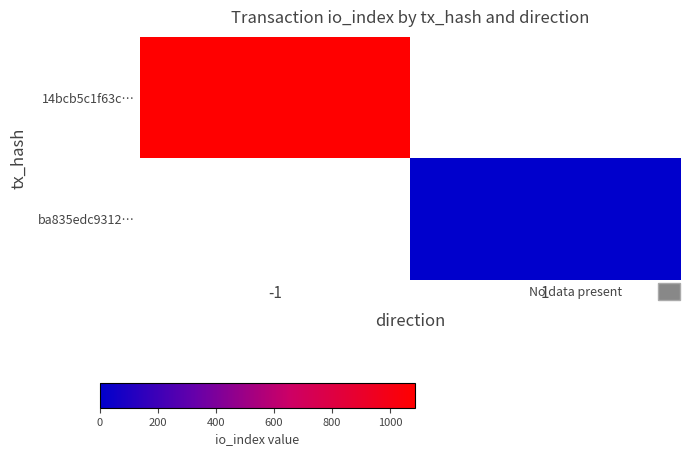

The value at 1 is nan. True or false?

False